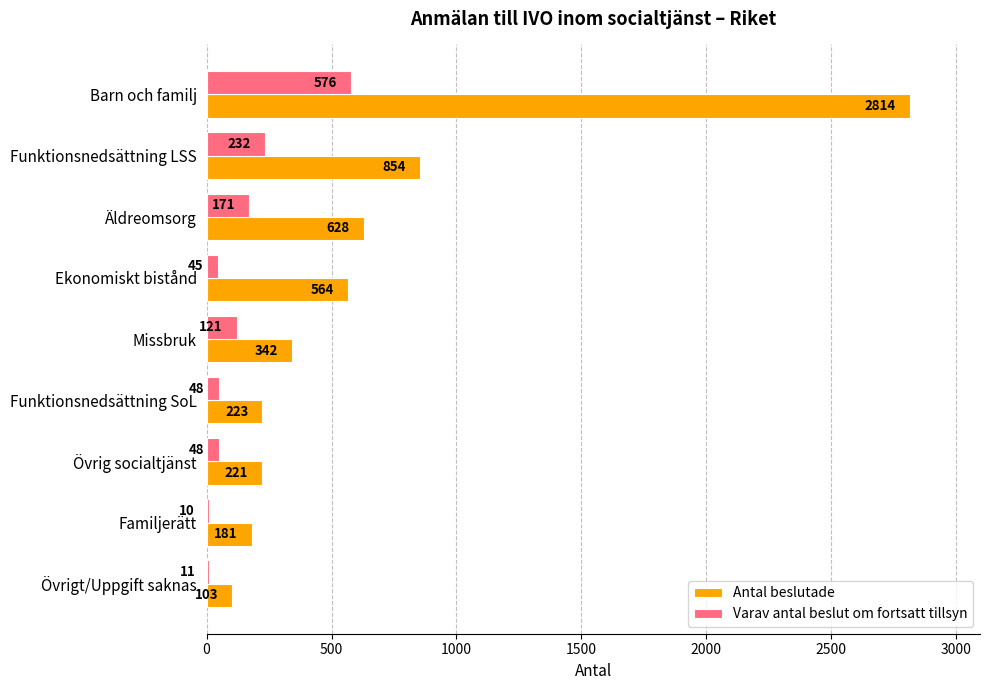

What is the difference between the Antal beslutade values at Ekonomiskt bistånd and Familjerätt?

383